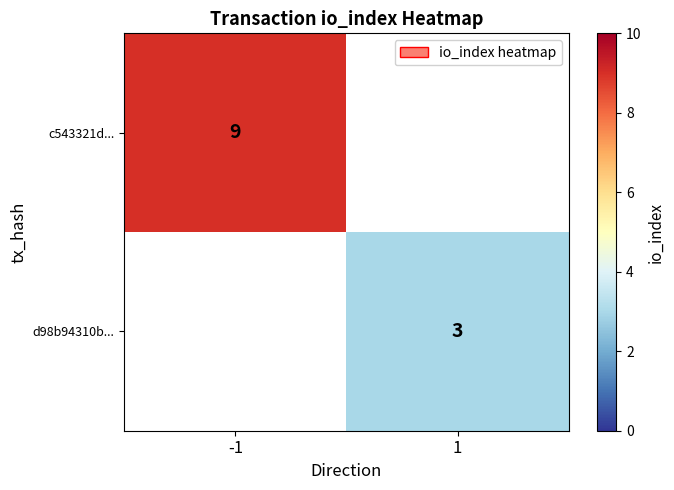

The d98b94310b... series shows 5 at 1. True or false?

False